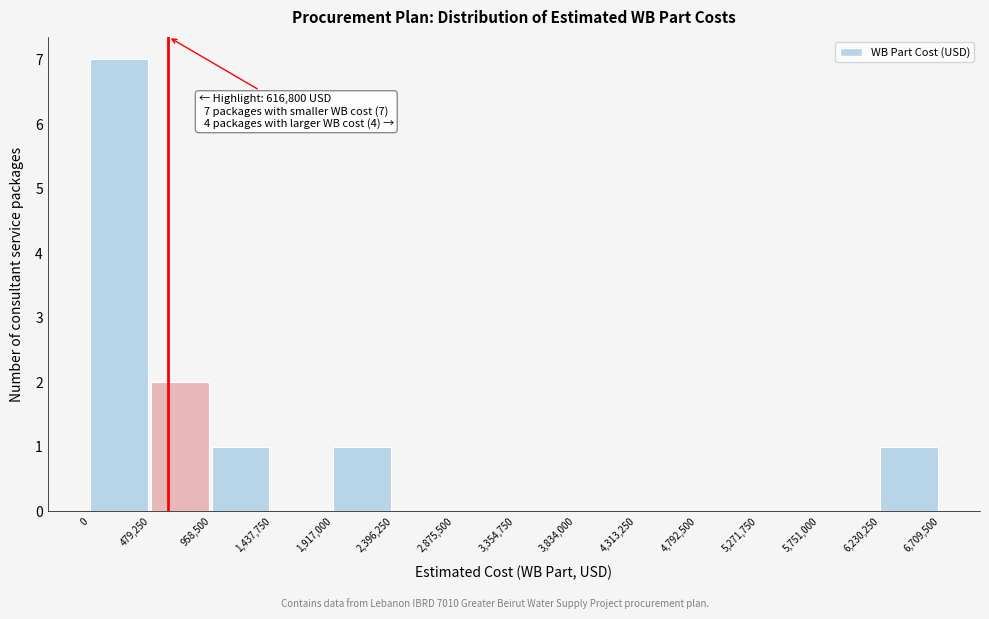

Over which range of the x-axis is the bar tallest?

0 to 479,250